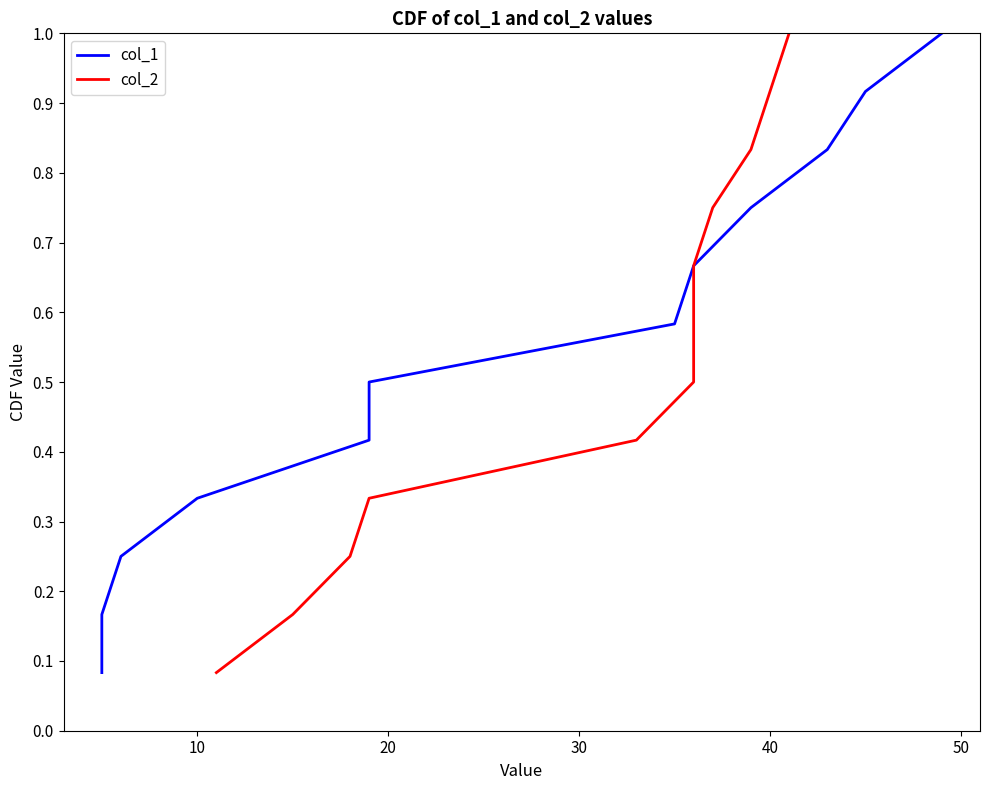

What is the difference between the maximum and minimum values in the col_1 series?

0.9